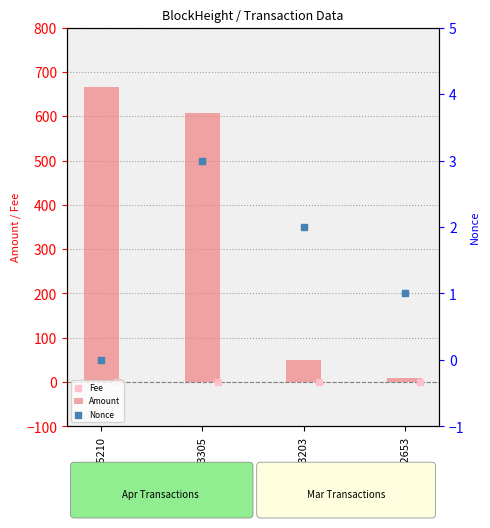

What is the average value of the Amount series?

332.9